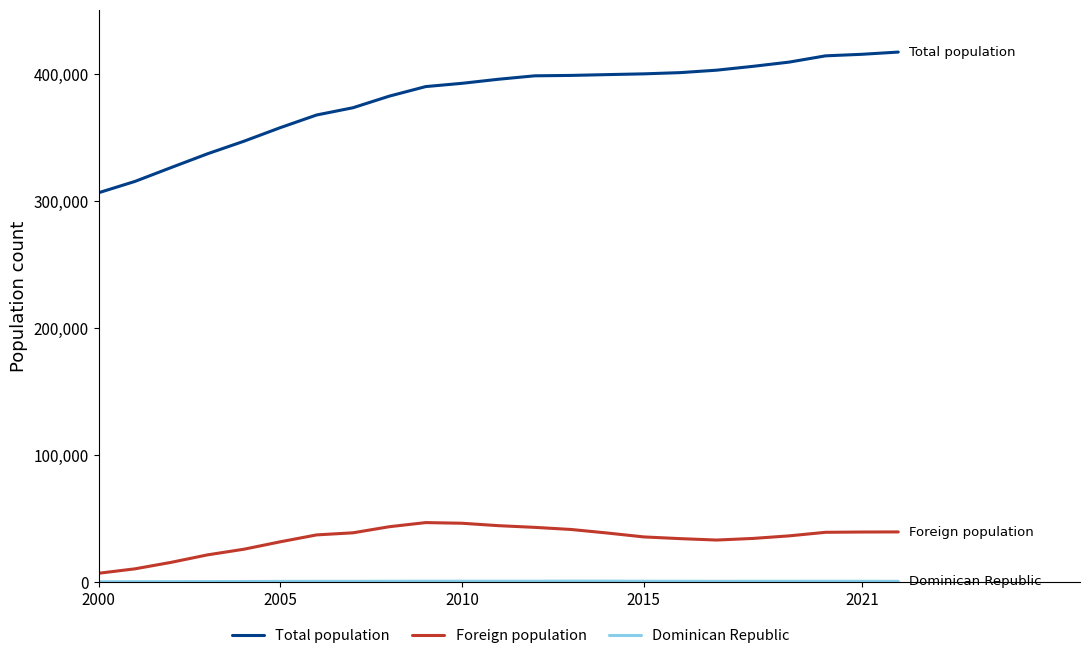

True or false: Total population and Foreign population intersect in this chart.

False